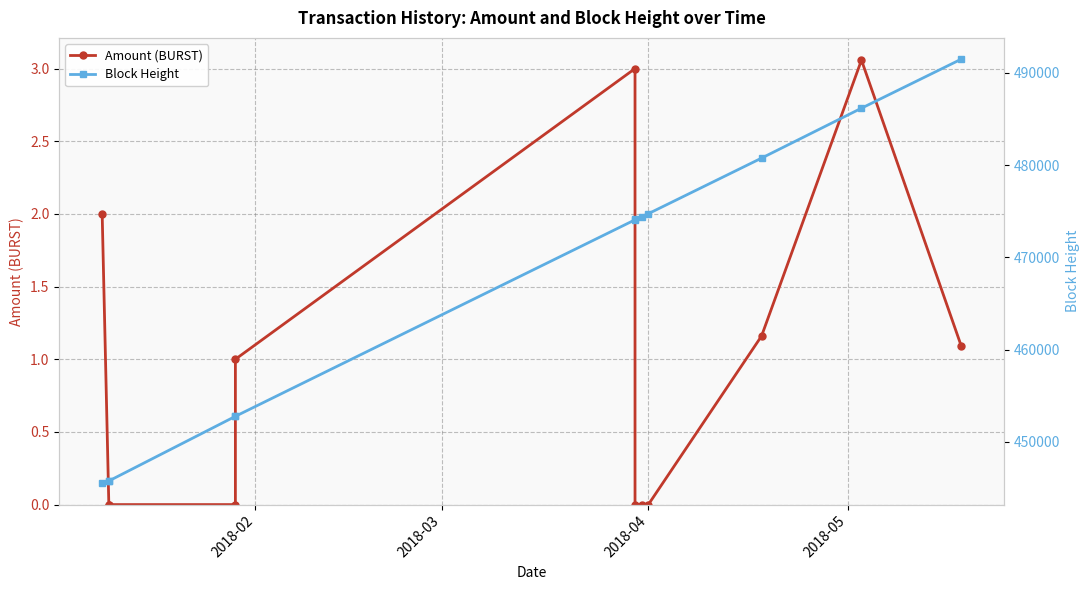

True or false: Block Height and Amount (BURST) cross at least once.

False